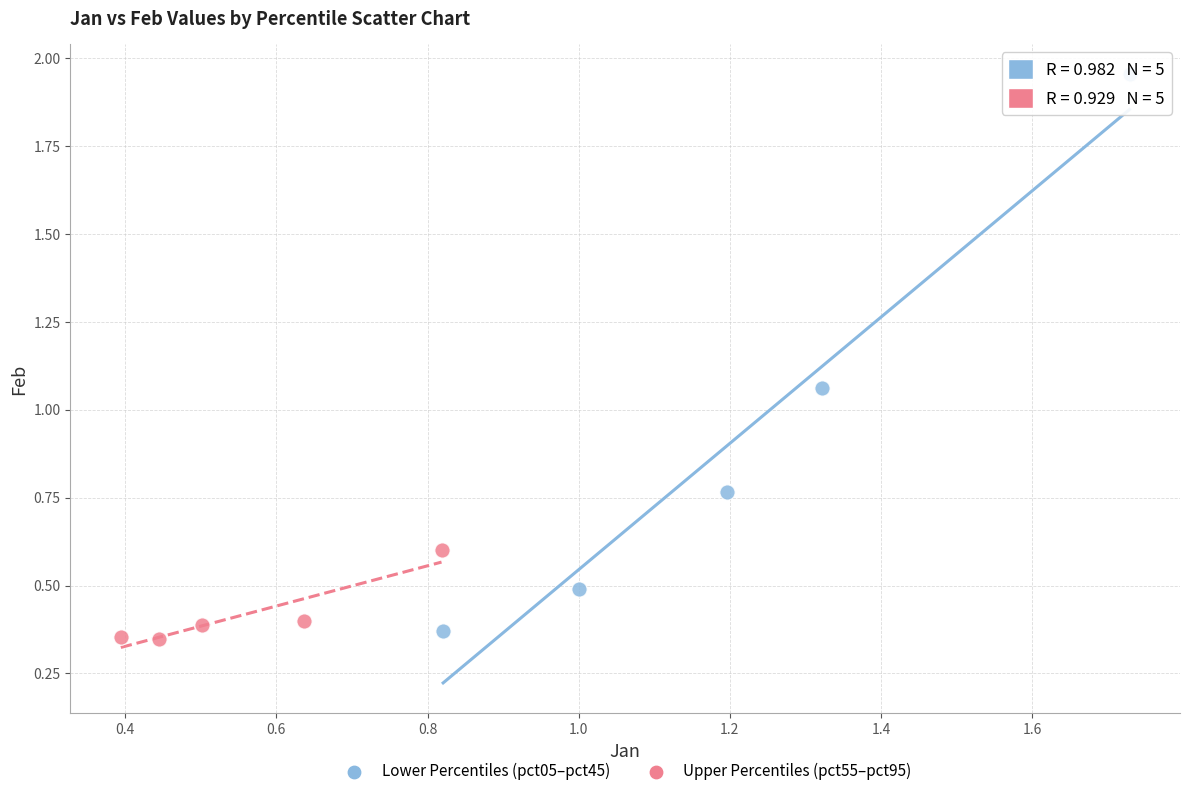

Which series reaches the maximum Y coordinate?

Lower Percentiles (pct05–pct45)